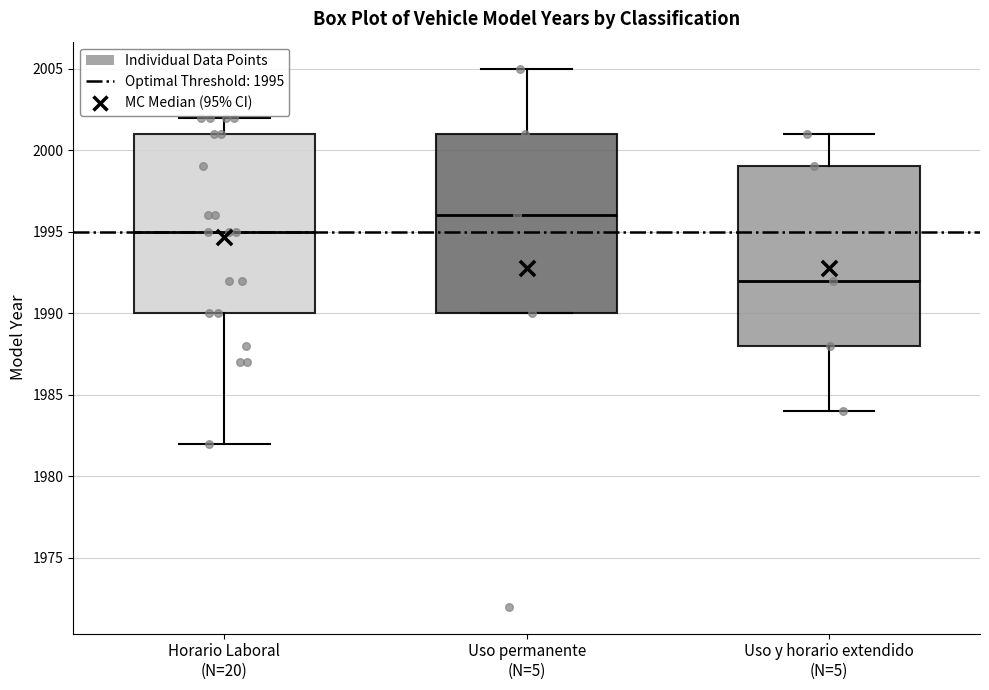

Reading left to right, transcribe this box plot: for each box, give where its median line is, the range the box spans, and where its two whiskers end, as read against the y-axis. The values are not printed on the chart, so give them approximately, as read against the axis.

Horario Laboral (N=20): median 1995, box 1990 to 2001, whiskers 1982 to 2002
Uso permanente (N=5): median 1996, box 1990 to 2001, whiskers 1990 to 2005
Uso y horario extendido (N=5): median 1992, box 1988 to 1999, whiskers 1984 to 2001